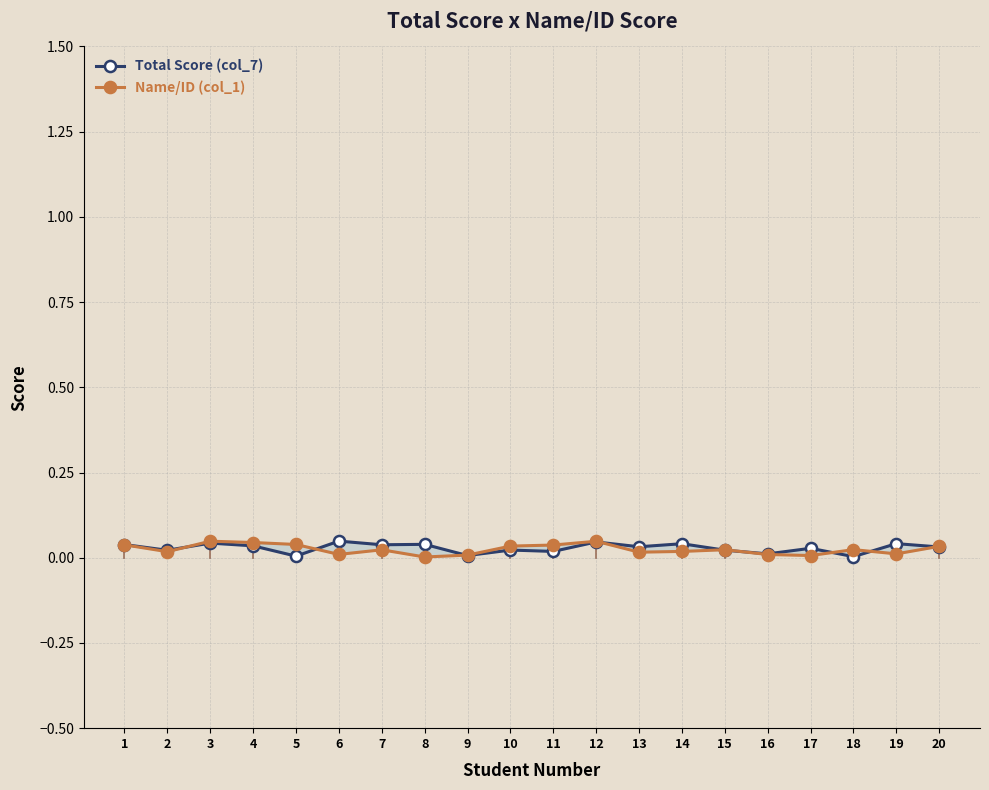

True or false: Total Score (col_7) and Name/ID (col_1) cross at least once.

True